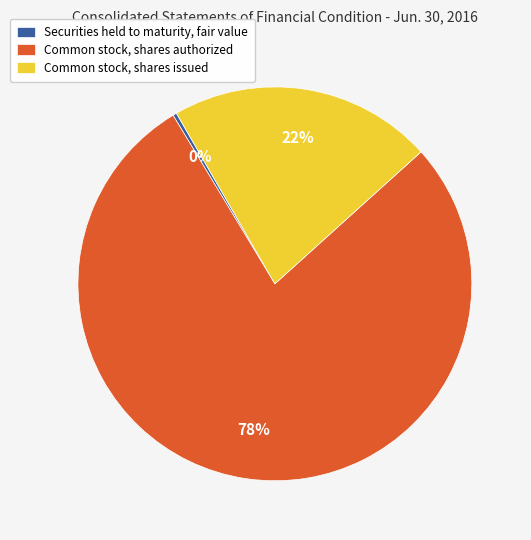

Which slice represents more than half of the pie?

Common stock, shares authorized